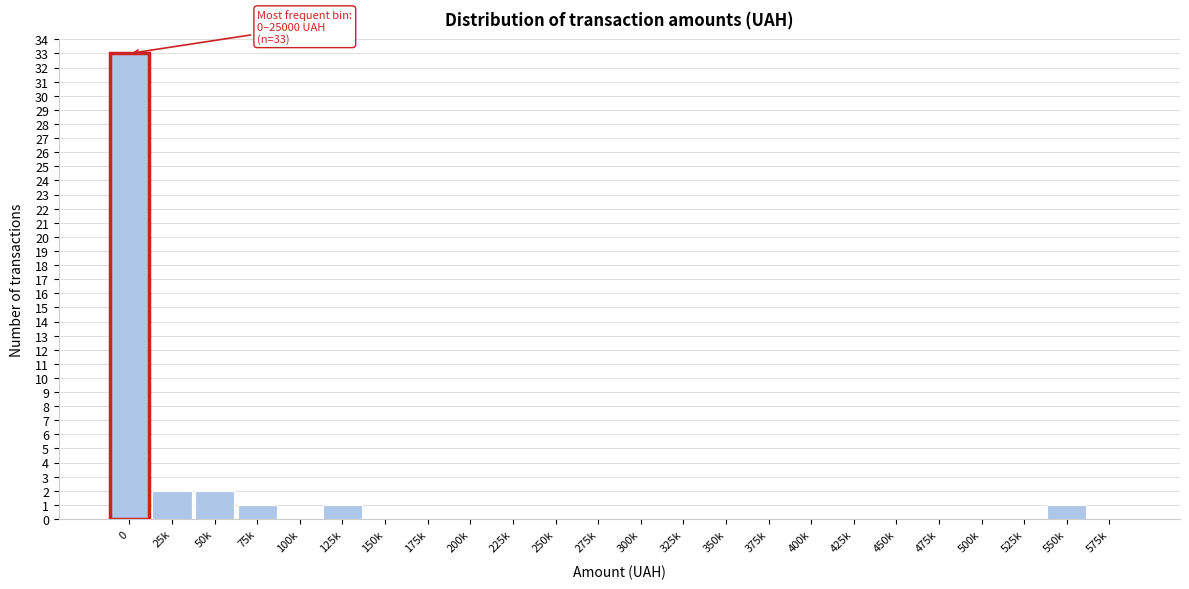

Reading left to right, transcribe all the data shown in this chart.

0=33	25k=2	50k=2	75k=1	100k=0	125k=1	150k=0	175k=0	200k=0	225k=0	250k=0	275k=0	300k=0	325k=0	350k=0	375k=0	400k=0	425k=0	450k=0	475k=0	500k=0	525k=0	550k=1	575k=0